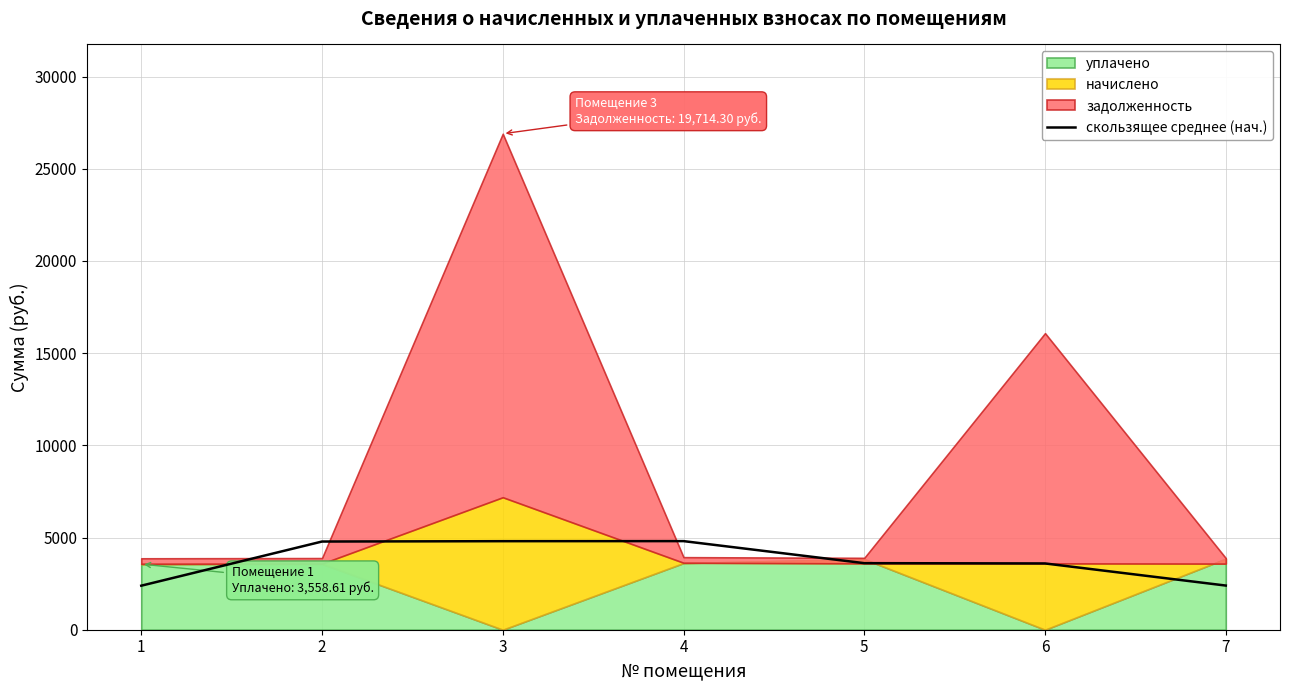

How many data points does each series have?

7